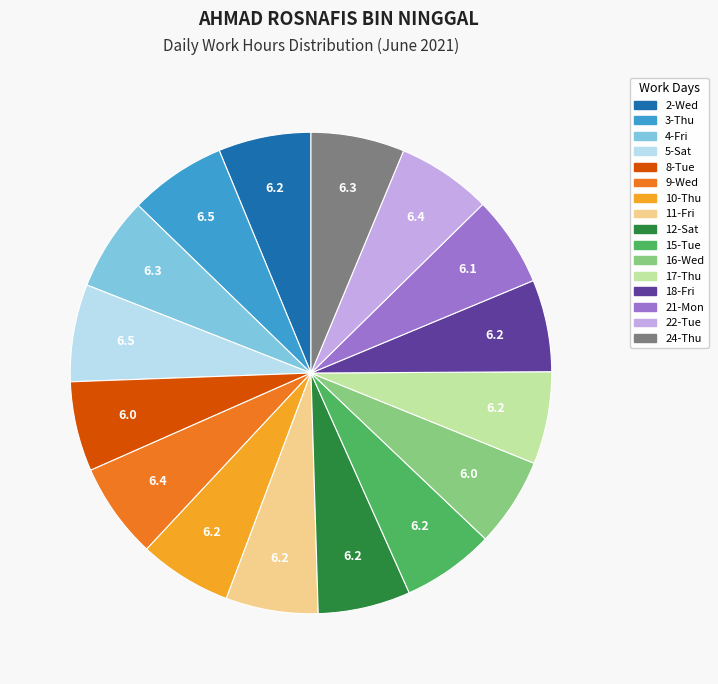

Do 8-Tue and 21-Mon together represent more than half of the pie?

No